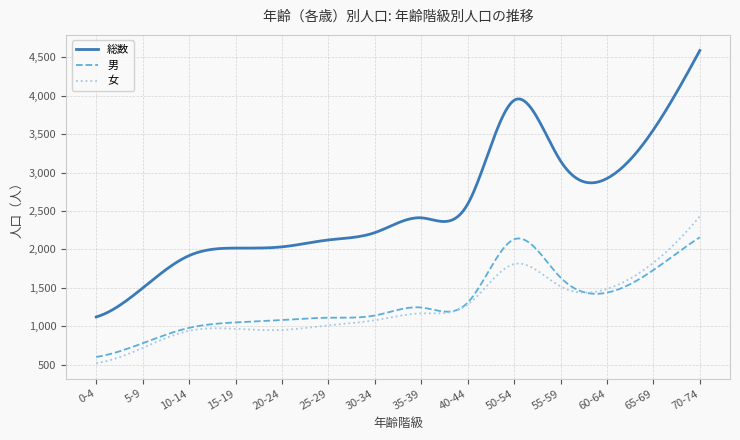

Which series has the widest spread of values?

総数